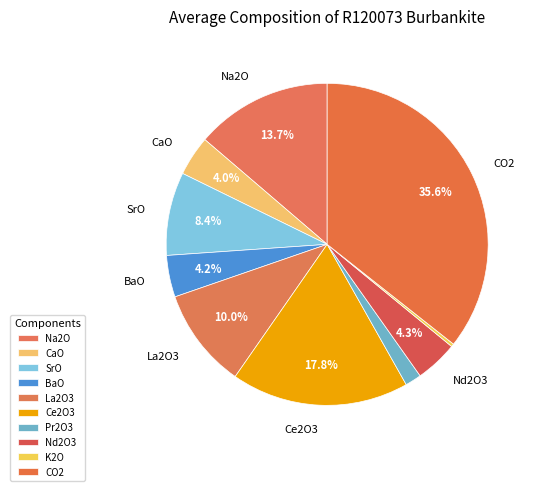

How many segments does this pie chart have?

10